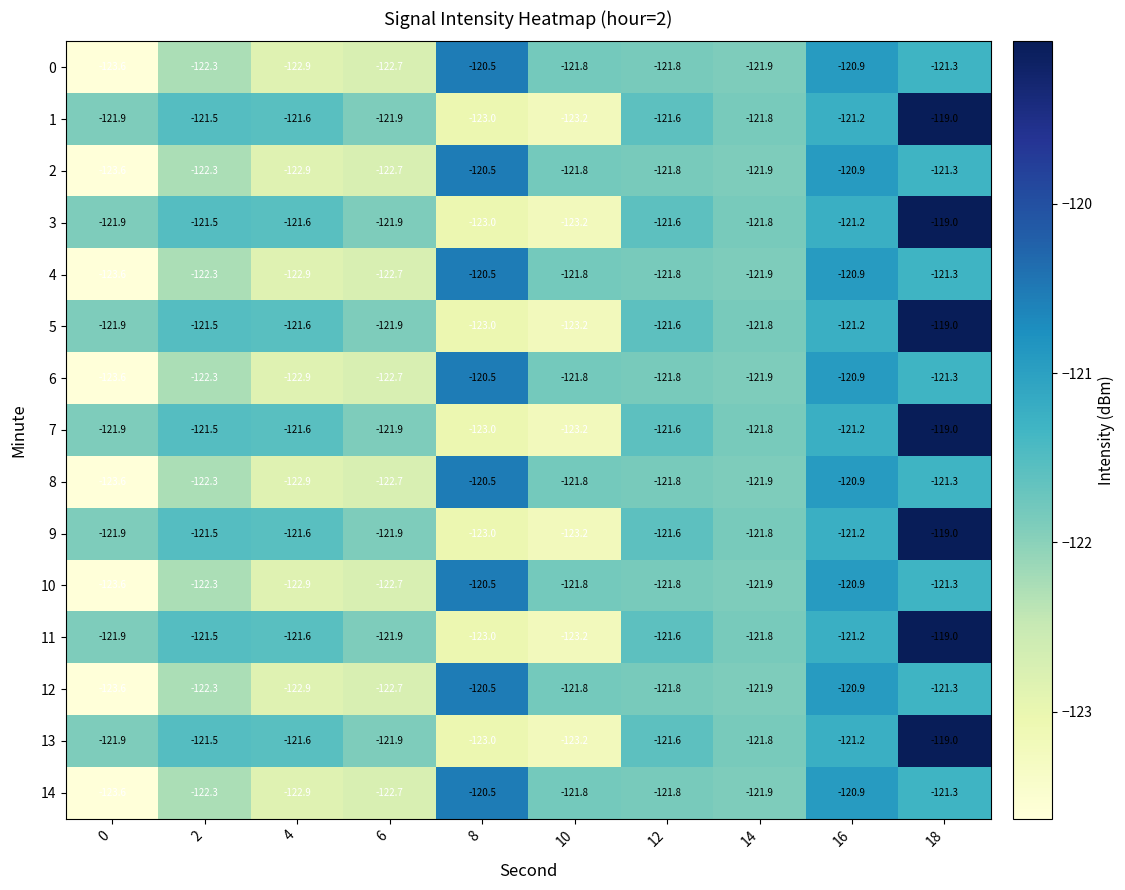

What is the difference between the highest and lowest values at 8?

2.5